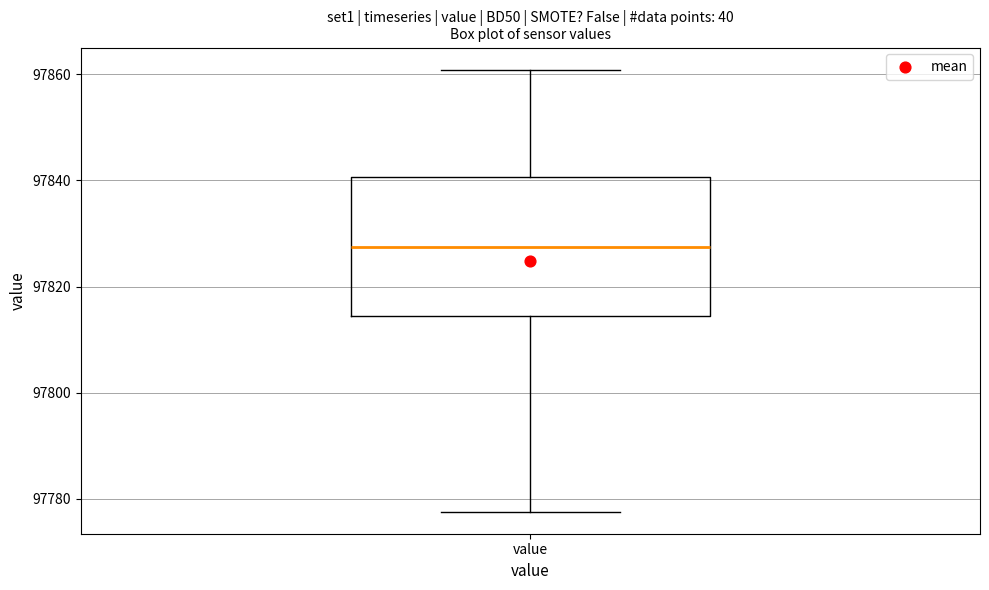

Where does the lower whisker of the box for value end on the y-axis? The values are not printed on the chart, so give them approximately, as read against the axis.

97778